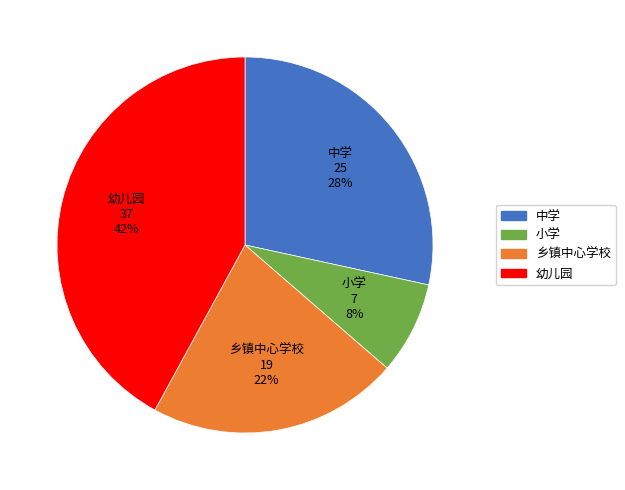

Is there a majority slice in this chart?

No